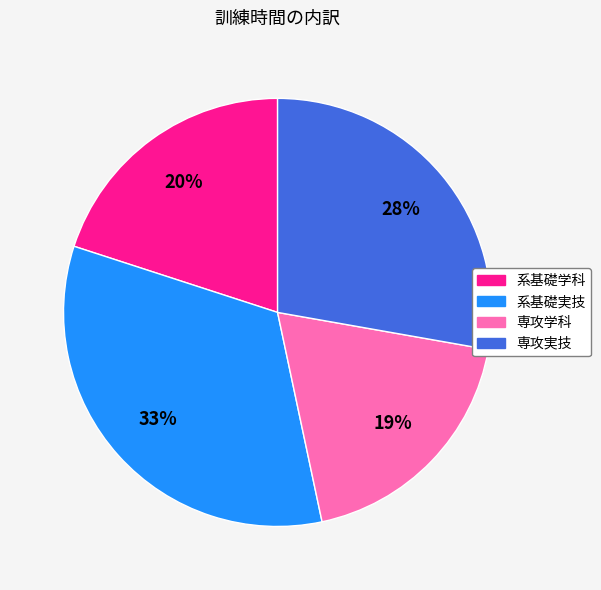

Combined, do 専攻学科 and 系基礎実技 account for over 50%?

Yes